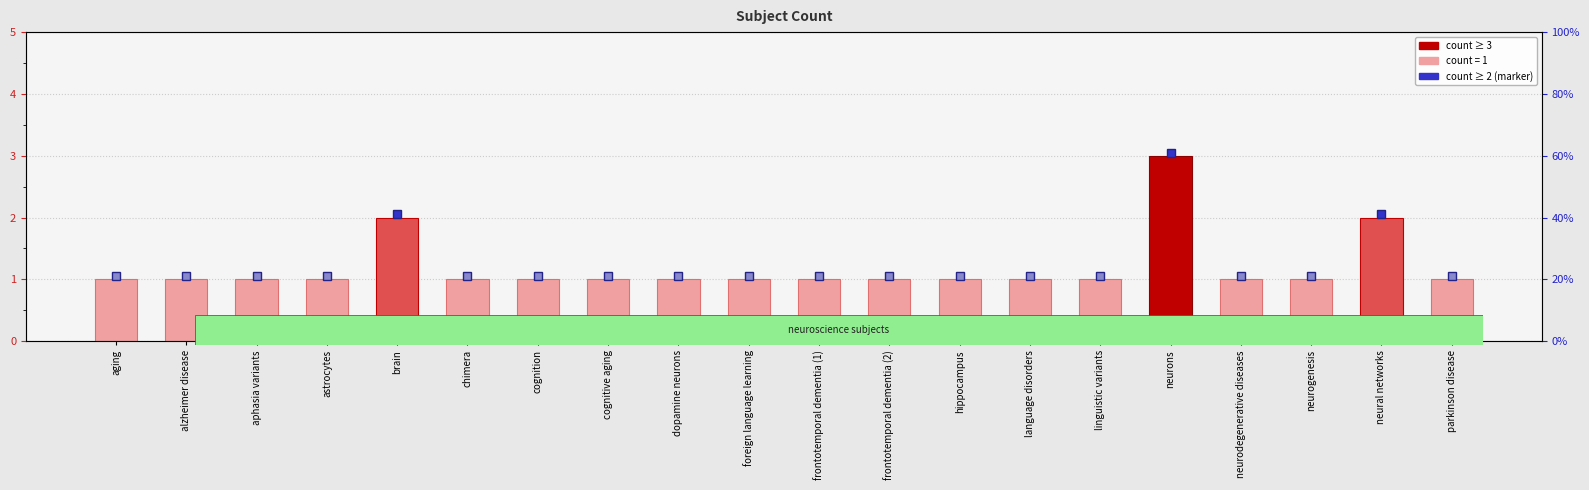

What is the difference between the second highest and second lowest values?

1